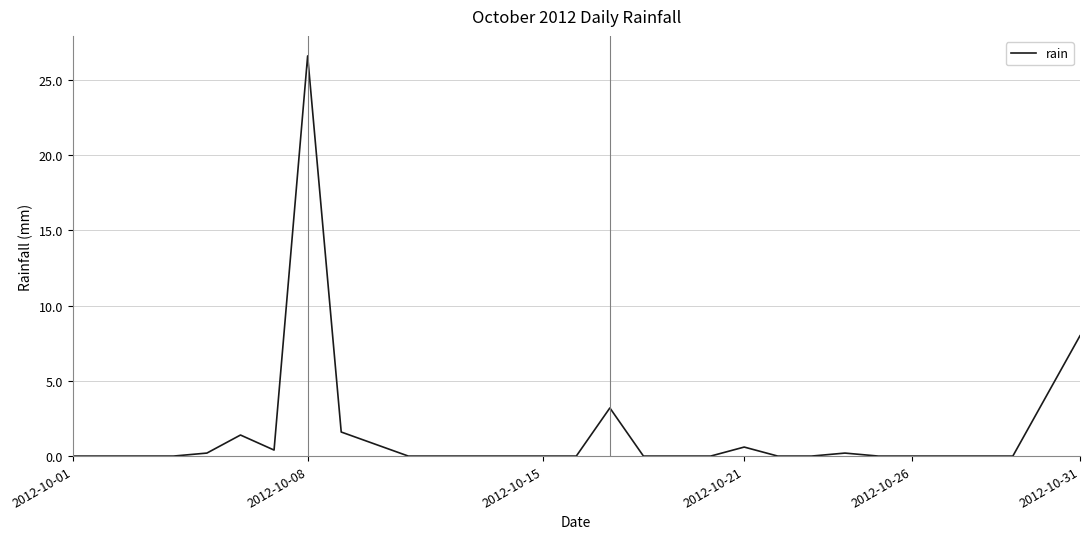

What is the difference between the second highest and minimum values?

8.0